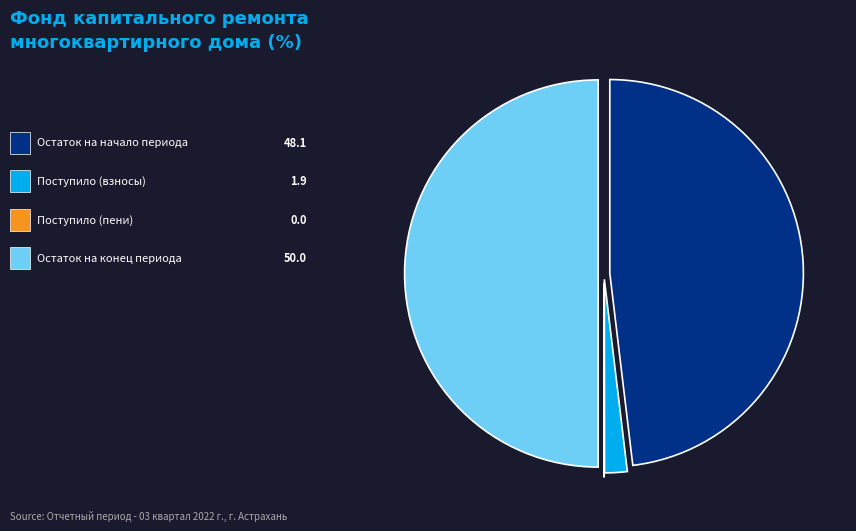

Is there any slice that represents more than half of the pie?

No